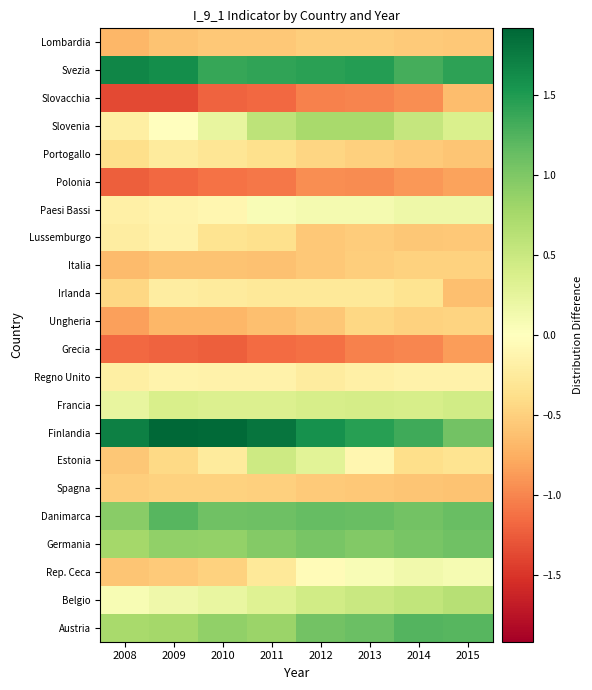

Reading left to right, extract all data points from this chart.

Austria: 2008=0.7	2009=0.8	2010=0.9	2011=0.8	2012=1.1	2013=1.1	2014=1.2	2015=1.2
Belgio: 2008=0.1	2009=0.2	2010=0.2	2011=0.3	2012=0.4	2013=0.5	2014=0.6	2015=0.6
Rep. Ceca: 2008=-0.6	2009=-0.5	2010=-0.5	2011=-0.3	2012=-0.1	2013=0.1	2014=0.1	2015=0.1
Germania: 2008=0.8	2009=0.9	2010=0.9	2011=1.0	2012=1.0	2013=1.0	2014=1.0	2015=1.1
Danimarca: 2008=0.9	2009=1.2	2010=1.1	2011=1.1	2012=1.1	2013=1.1	2014=1.1	2015=1.1
Spagna: 2008=-0.5	2009=-0.5	2010=-0.5	2011=-0.5	2012=-0.5	2013=-0.6	2014=-0.6	2015=-0.6
Estonia: 2008=-0.6	2009=-0.4	2010=-0.3	2011=0.5	2012=0.3	2013=-0.1	2014=-0.4	2015=-0.3
Finlandia: 2008=1.7	2009=1.9	2010=1.9	2011=1.8	2012=1.6	2013=1.5	2014=1.3	2015=1.1
Francia: 2008=0.2	2009=0.4	2010=0.3	2011=0.4	2012=0.4	2013=0.4	2014=0.4	2015=0.4
Regno Unito: 2008=-0.2	2009=-0.1	2010=-0.2	2011=-0.2	2012=-0.2	2013=-0.2	2014=-0.2	2015=-0.2
Grecia: 2008=-1.2	2009=-1.2	2010=-1.2	2011=-1.2	2012=-1.1	2013=-1.0	2014=-1.0	2015=-0.9
Ungheria: 2008=-0.9	2009=-0.7	2010=-0.7	2011=-0.6	2012=-0.6	2013=-0.4	2014=-0.5	2015=-0.5
Irlanda: 2008=-0.4	2009=-0.2	2010=-0.2	2011=-0.3	2012=-0.3	2013=-0.3	2014=-0.3	2015=-0.6
Italia: 2008=-0.7	2009=-0.6	2010=-0.6	2011=-0.6	2012=-0.6	2013=-0.5	2014=-0.5	2015=-0.5
Lussemburgo: 2008=-0.2	2009=-0.2	2010=-0.3	2011=-0.4	2012=-0.6	2013=-0.5	2014=-0.6	2015=-0.6
Paesi Bassi: 2008=-0.2	2009=-0.1	2010=-0.1	2011=0.1	2012=0.1	2013=0.1	2014=0.2	2015=0.2
Polonia: 2008=-1.2	2009=-1.2	2010=-1.1	2011=-1.1	2012=-1.0	2013=-1.0	2014=-0.9	2015=-0.8
Portogallo: 2008=-0.4	2009=-0.3	2010=-0.3	2011=-0.4	2012=-0.5	2013=-0.5	2014=-0.5	2015=-0.6
Slovenia: 2008=-0.2	2009=-0.0	2010=0.2	2011=0.6	2012=0.7	2013=0.7	2014=0.5	2015=0.4
Slovacchia: 2008=-1.4	2009=-1.4	2010=-1.2	2011=-1.2	2012=-1.0	2013=-1.0	2014=-1.0	2015=-0.7
Svezia: 2008=1.7	2009=1.6	2010=1.4	2011=1.4	2012=1.4	2013=1.5	2014=1.3	2015=1.4
Lombardia: 2008=-0.7	2009=-0.6	2010=-0.6	2011=-0.6	2012=-0.5	2013=-0.5	2014=-0.5	2015=-0.6